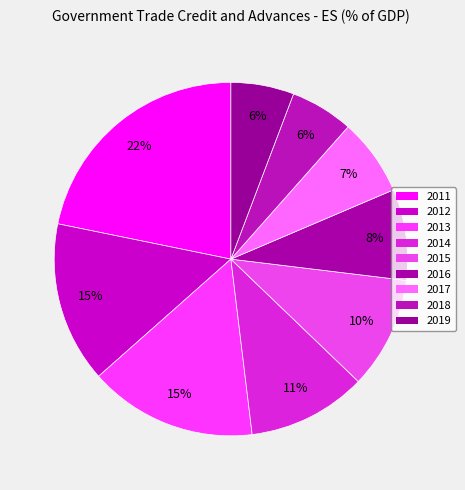

Count the number of slices in the pie.

9